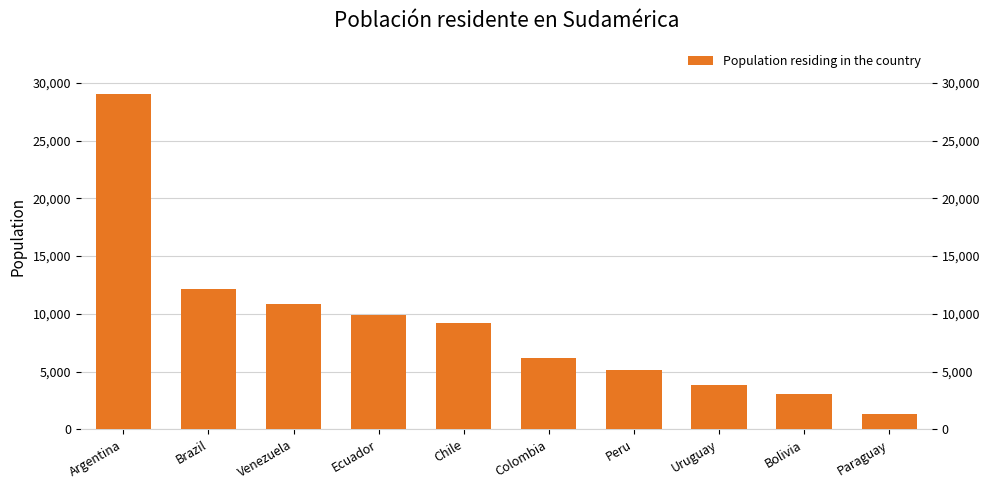

Which label corresponds to the largest value in the chart?

Argentina